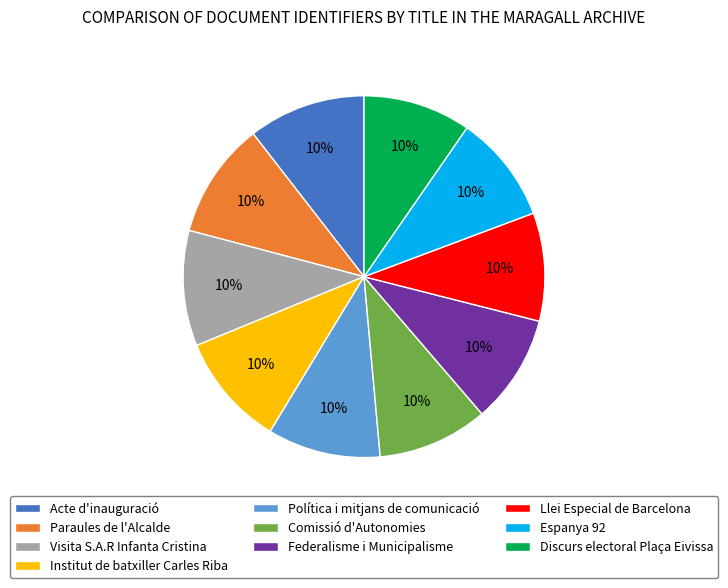

Count the number of slices in the pie.

10